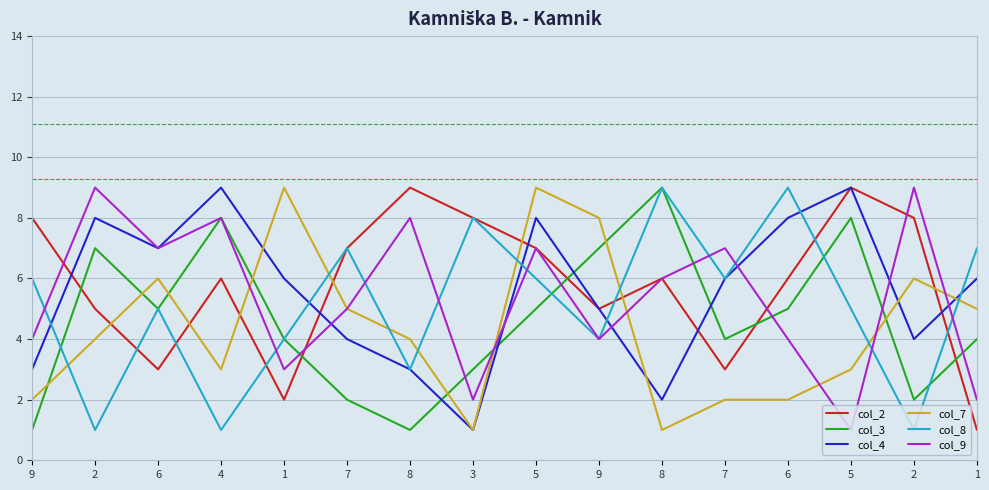

Is this an area chart (filled region under the line)?

No